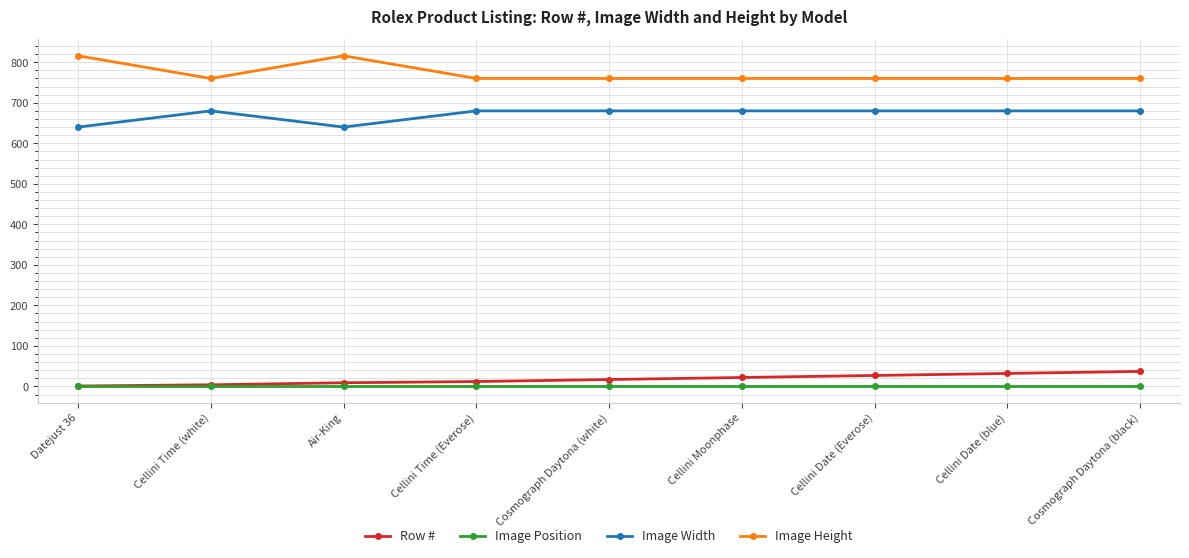

What is the greatest value displayed?

816